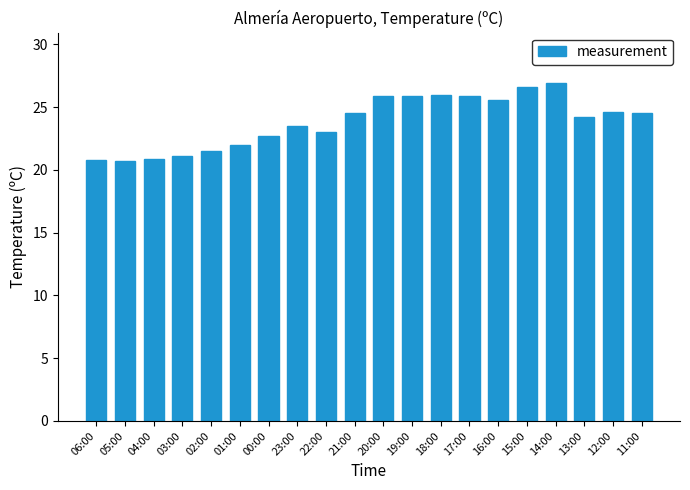

Is it true that the value at 23:00 is 38.1?

False